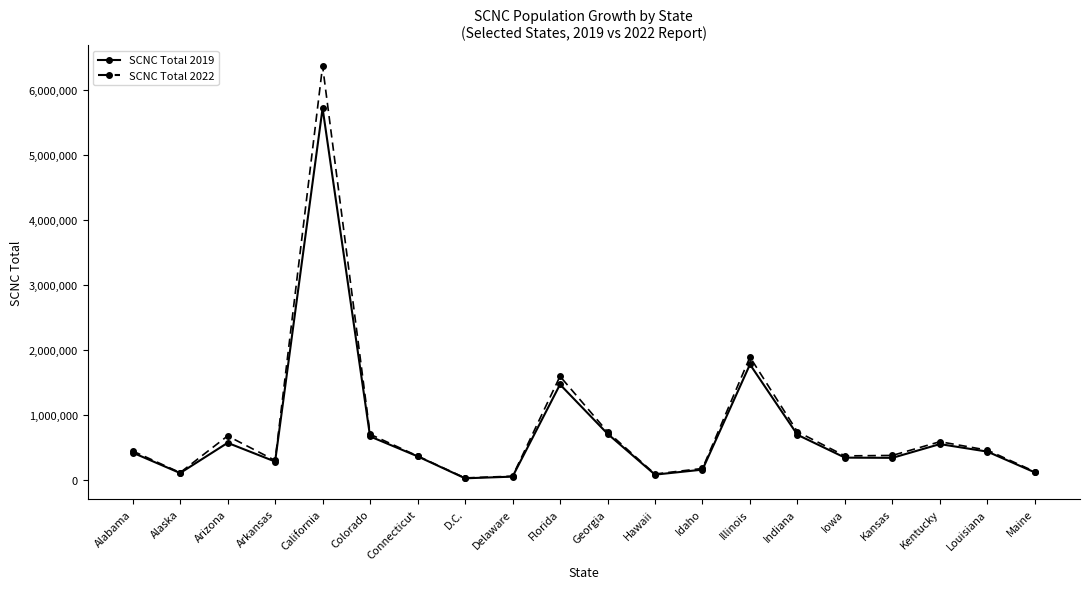

What position from the right is Colorado?

15